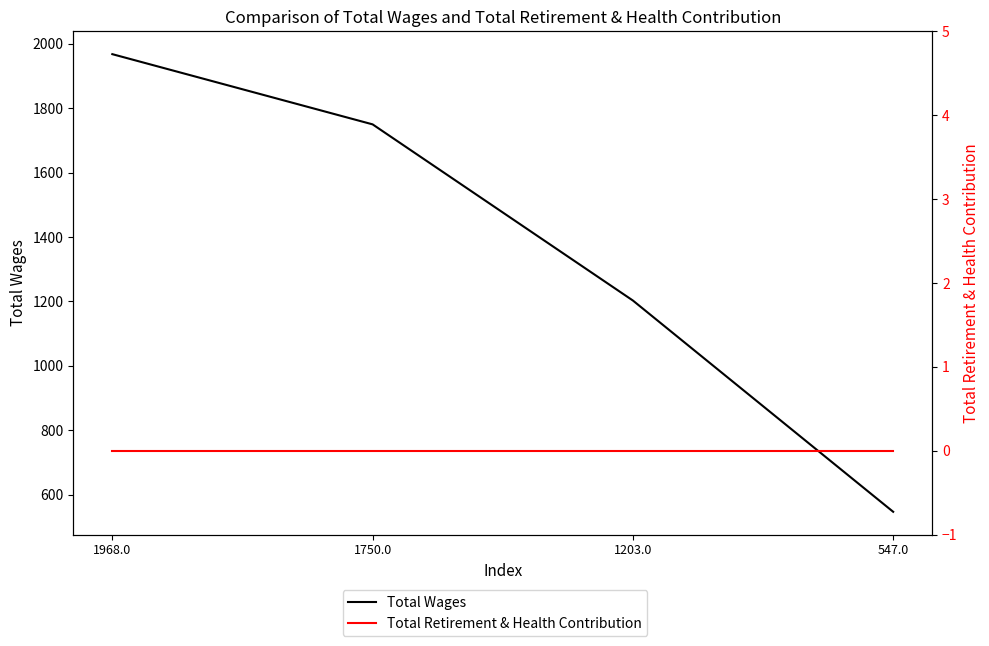

Which series has the largest range (max minus min)?

Total Wages